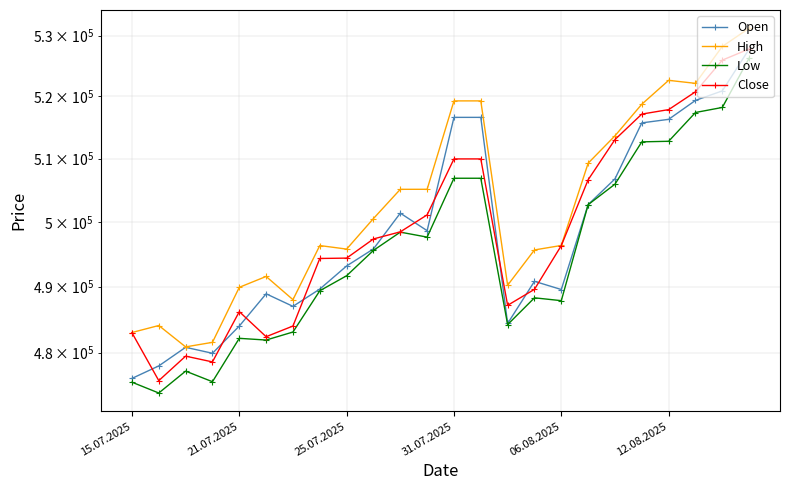

True or false: Low has more than 0 interior local peaks.

True